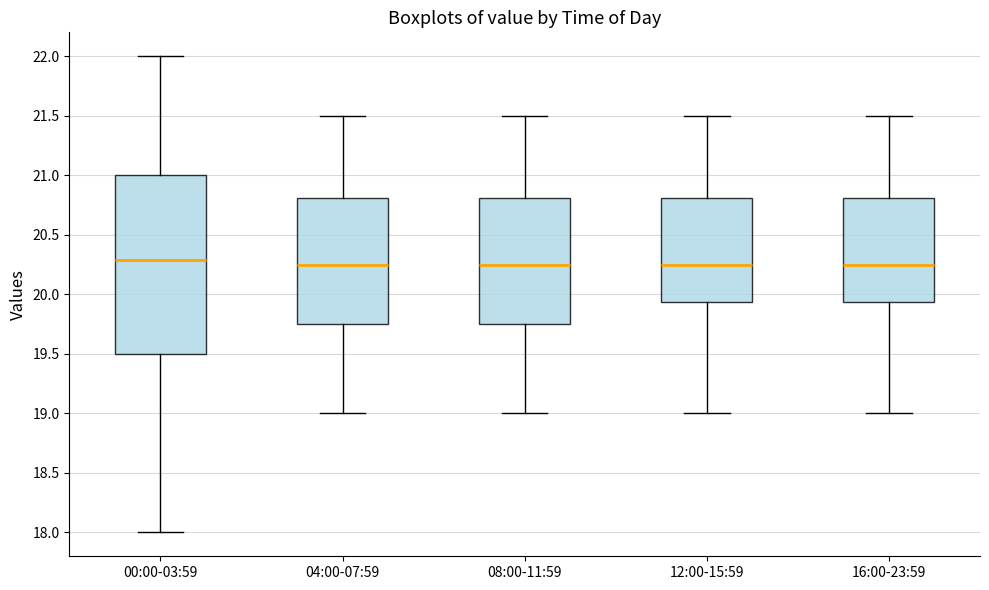

Reading left to right, transcribe this box plot: for each box, give where its median line is, the range the box spans, and where its two whiskers end, as read against the y-axis. The values are not printed on the chart, so give them approximately, as read against the axis.

00:00-03:59: median 20.30, box 19.50 to 21.00, whiskers 18.00 to 22.00
04:00-07:59: median 20.25, box 19.75 to 20.80, whiskers 19.00 to 21.50
08:00-11:59: median 20.25, box 19.75 to 20.80, whiskers 19.00 to 21.50
12:00-15:59: median 20.25, box 19.95 to 20.80, whiskers 19.00 to 21.50
16:00-23:59: median 20.25, box 19.95 to 20.80, whiskers 19.00 to 21.50